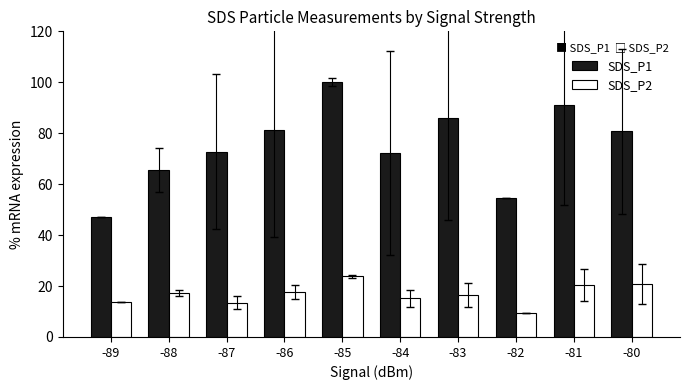

What value does the SDS_P1 series have at -82?

54.5